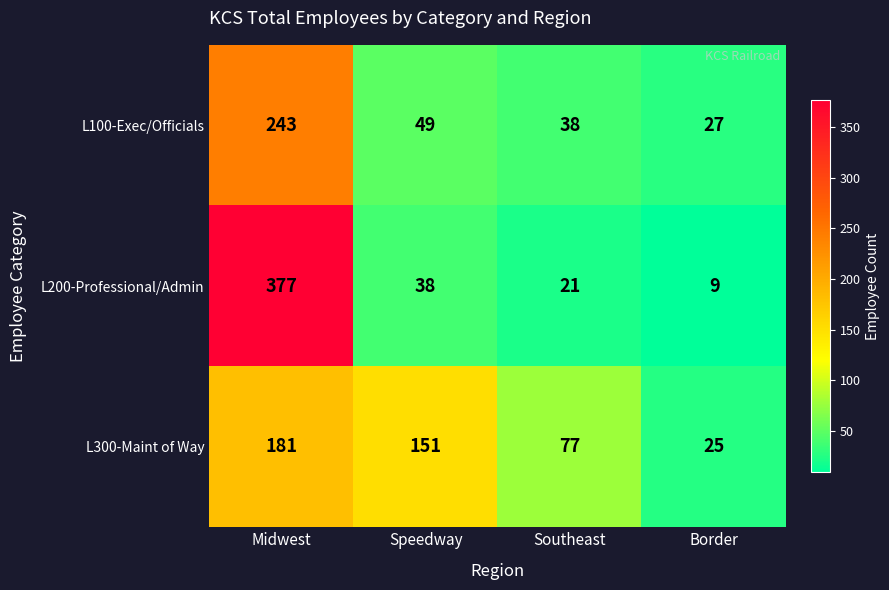

Reading right to left, what are all the values shown in this chart?

L100-Exec/Officials: 27	38	49	243
L200-Professional/Admin: 9	21	38	377
L300-Maint of Way: 25	77	151	181